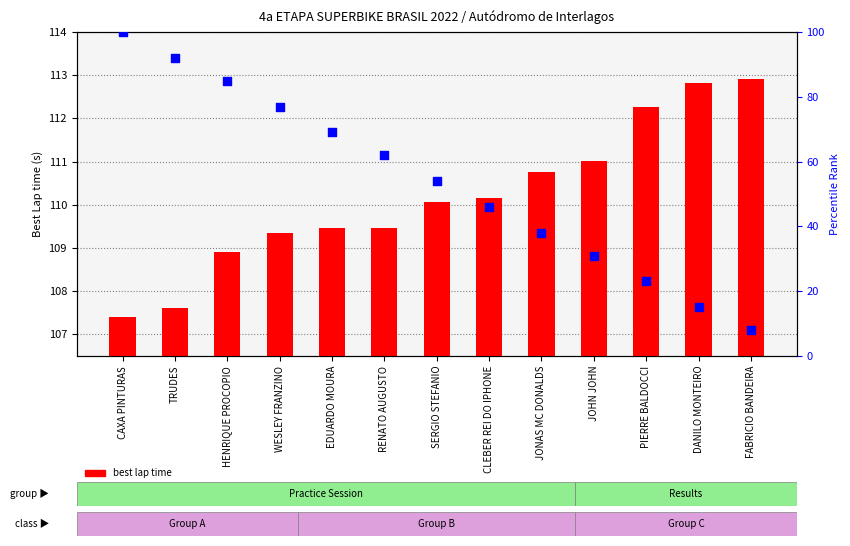

Is the value of best lap time at CLEBER REI DO IPHONE greater than the value of percentile rank within the sample at HENRIQUE PROCOPIO?

Yes